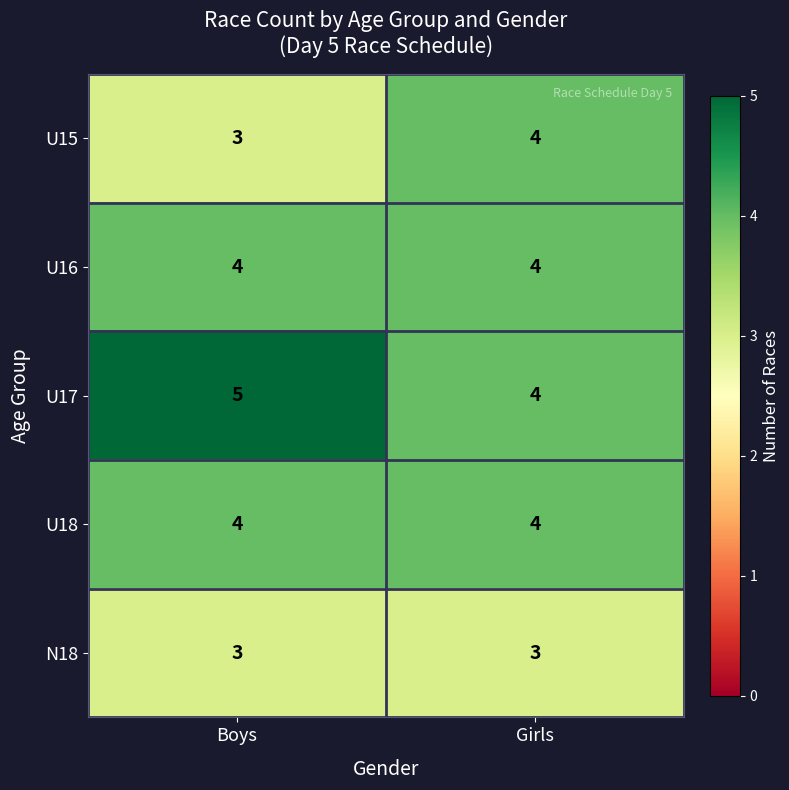

Reading left to right, extract all data points from this chart.

U15: 3	4
U16: 4	4
U17: 5	4
U18: 4	4
N18: 3	3